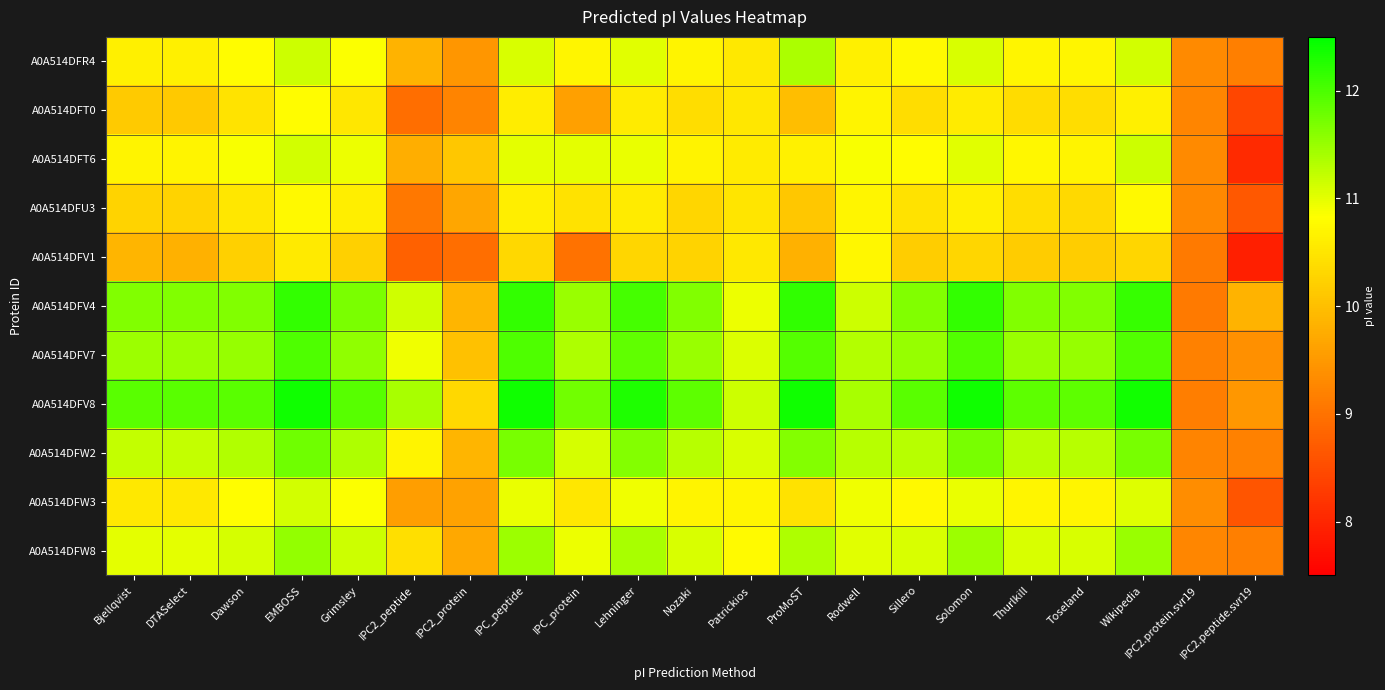

Which series has the largest range (max minus min)?

A0A514DFV8